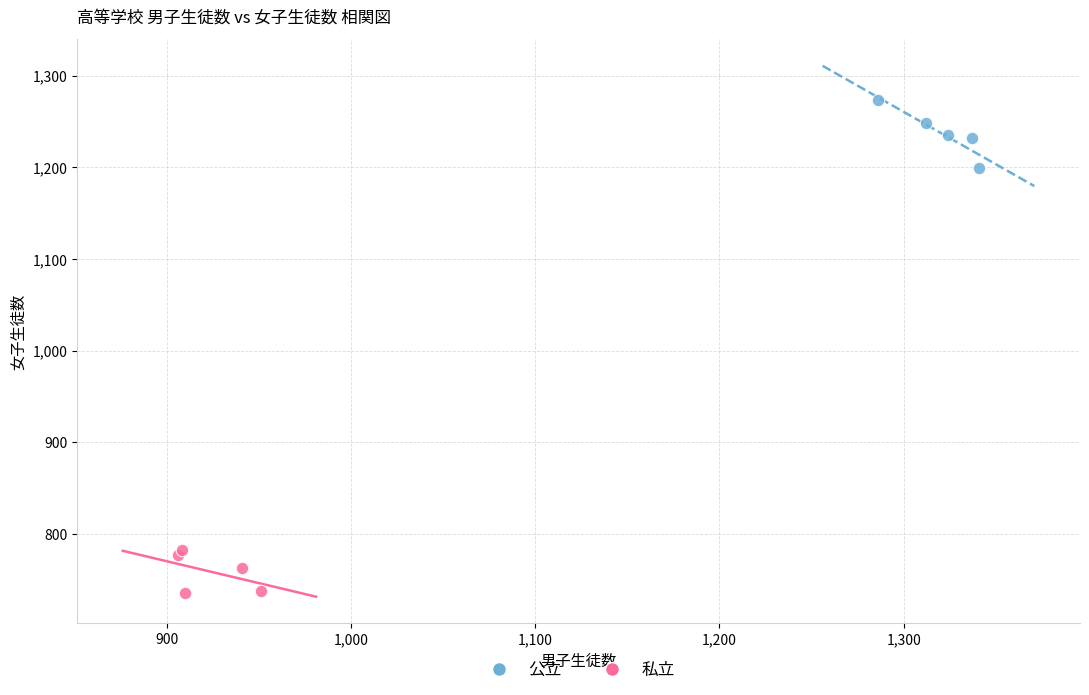

Which series contains the highest Y value?

公立